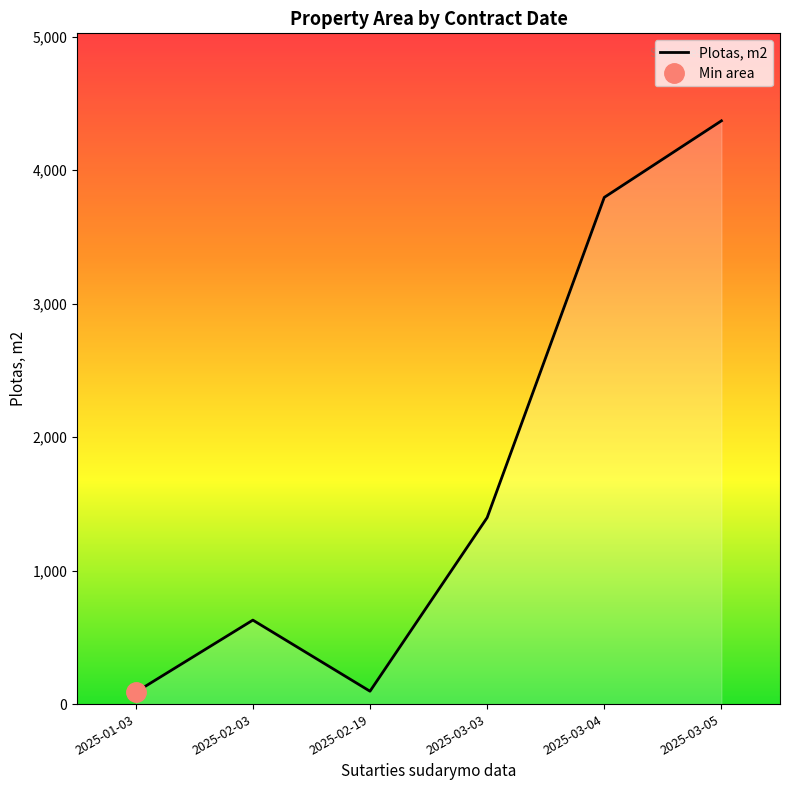

The chart shows a value of 186.0 at 2025-03-05. True or false?

False